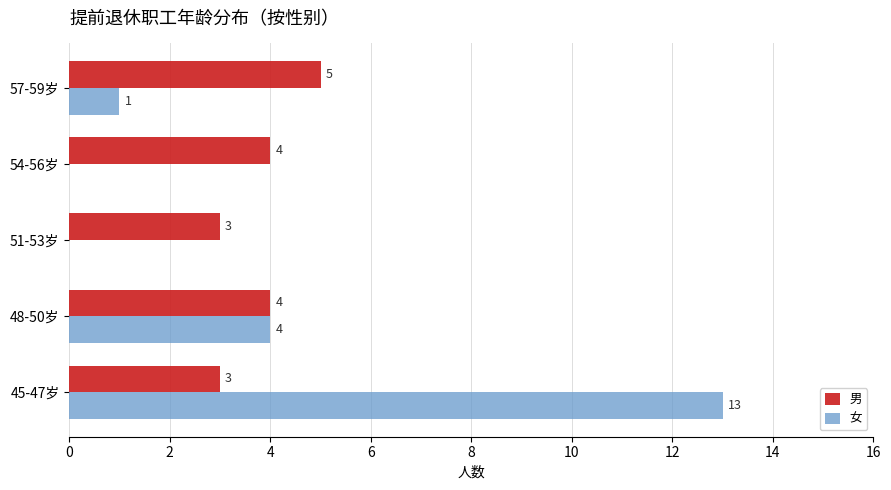

At which category is the sum across all series the highest?

45-47岁